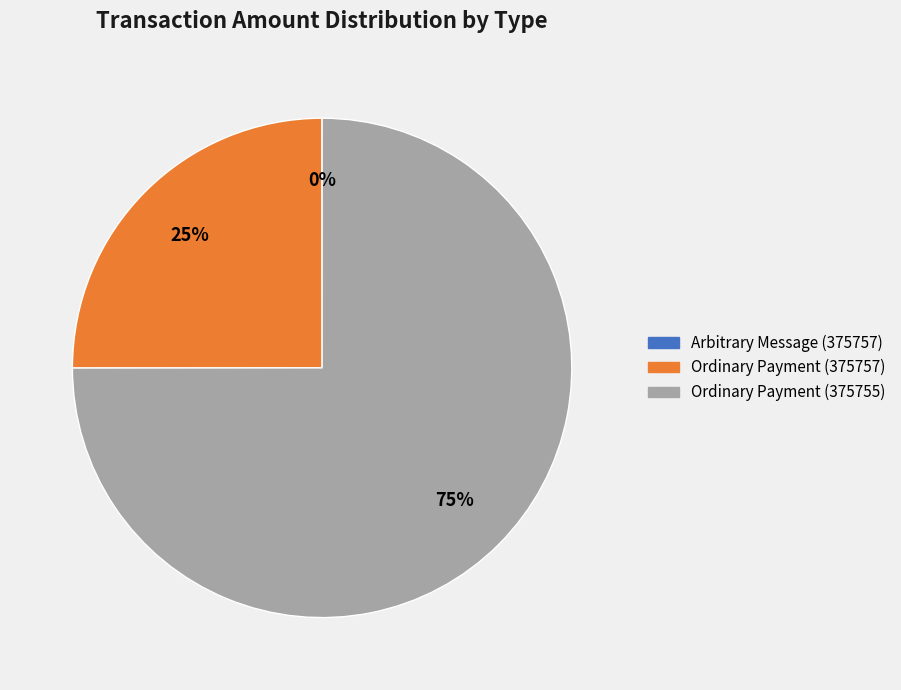

To the nearest percent, what is the average slice percentage?

33%